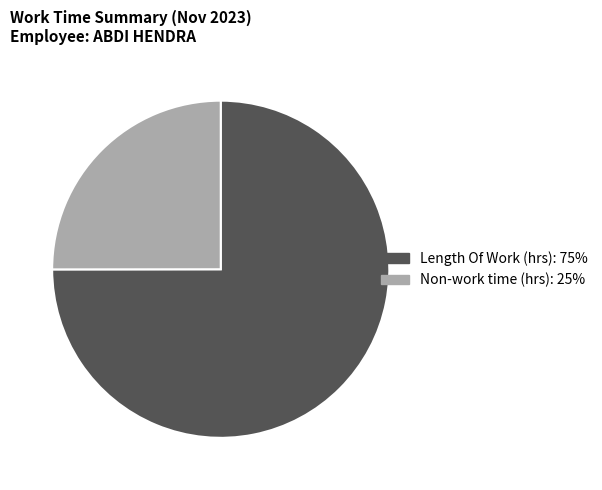

Does any single category account for the majority?

Yes